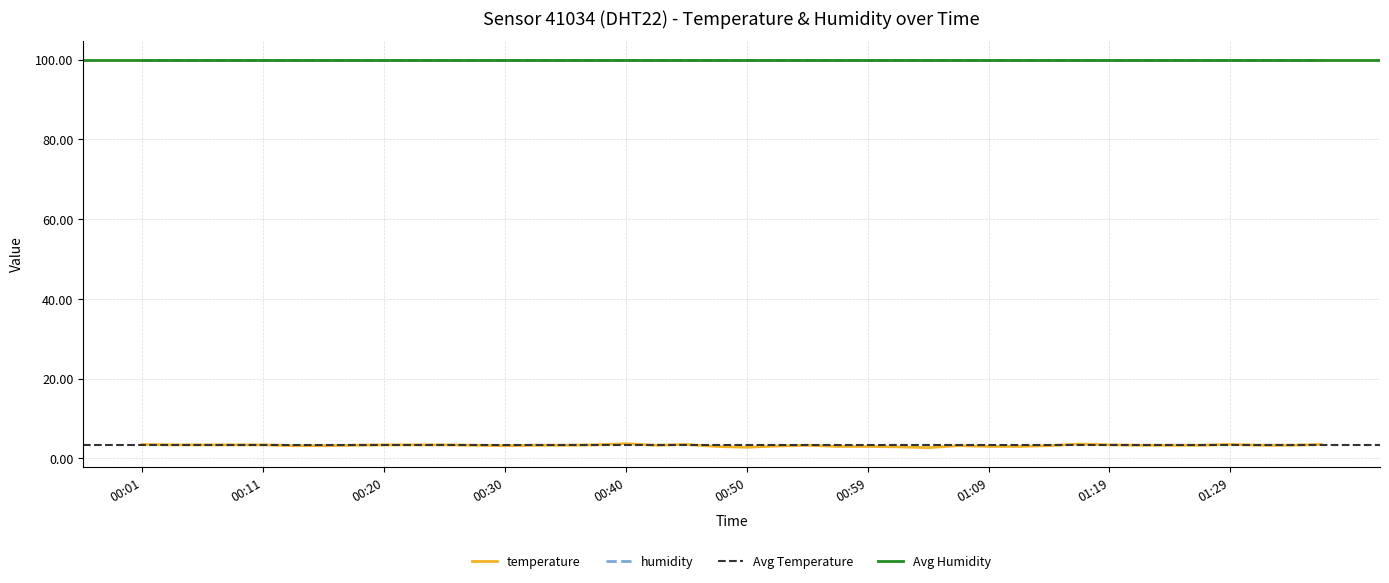

Reading left to right, transcribe all the data shown in this chart.

3.5	3.4	3.4	3.4	3.4	3.2	3.2	3.3	3.4	3.4	3.4	3.3	3.2	3.3	3.3	3.4	3.7	3.3	3.5	3.0	2.8	3.1	3.3	3.0	3.0	2.9	2.7	3.2	3.0	3.0	3.2	3.6	3.4	3.3	3.3	3.3	3.5	3.3	3.3	3.5